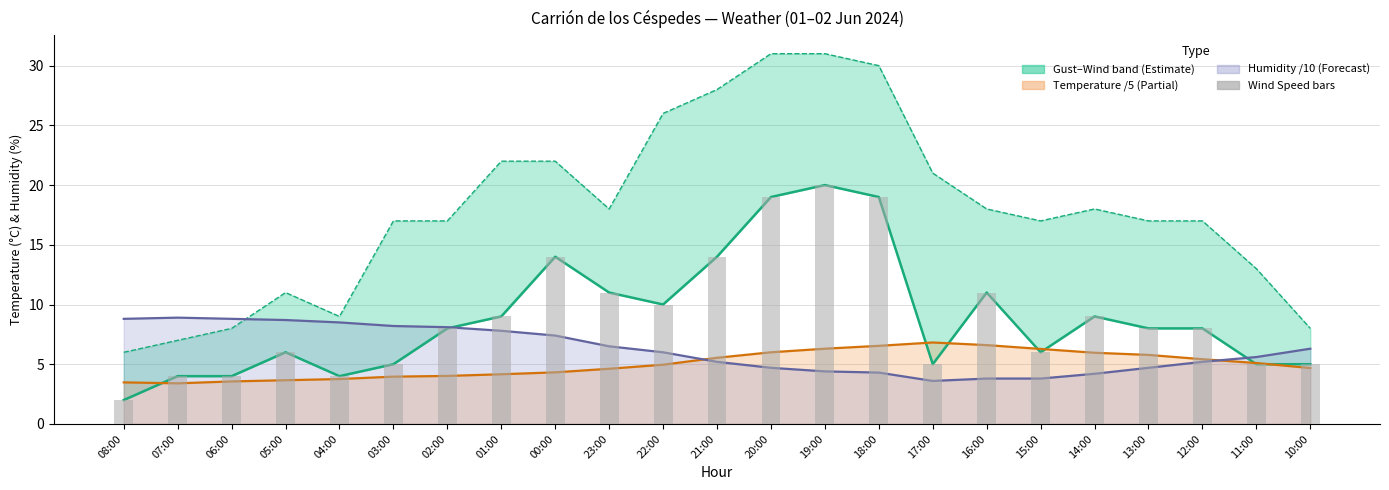

What is the difference between the maximum and minimum values in the Wind Speed bars series?

18.0